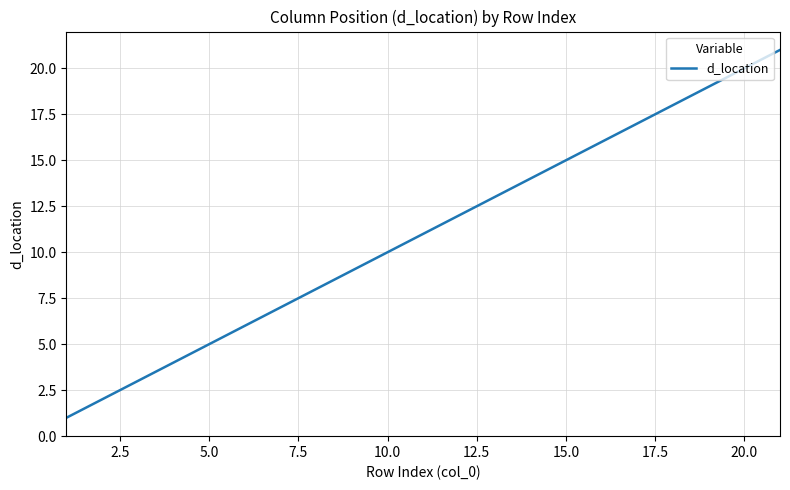

What is the maximum value shown in the chart?

21